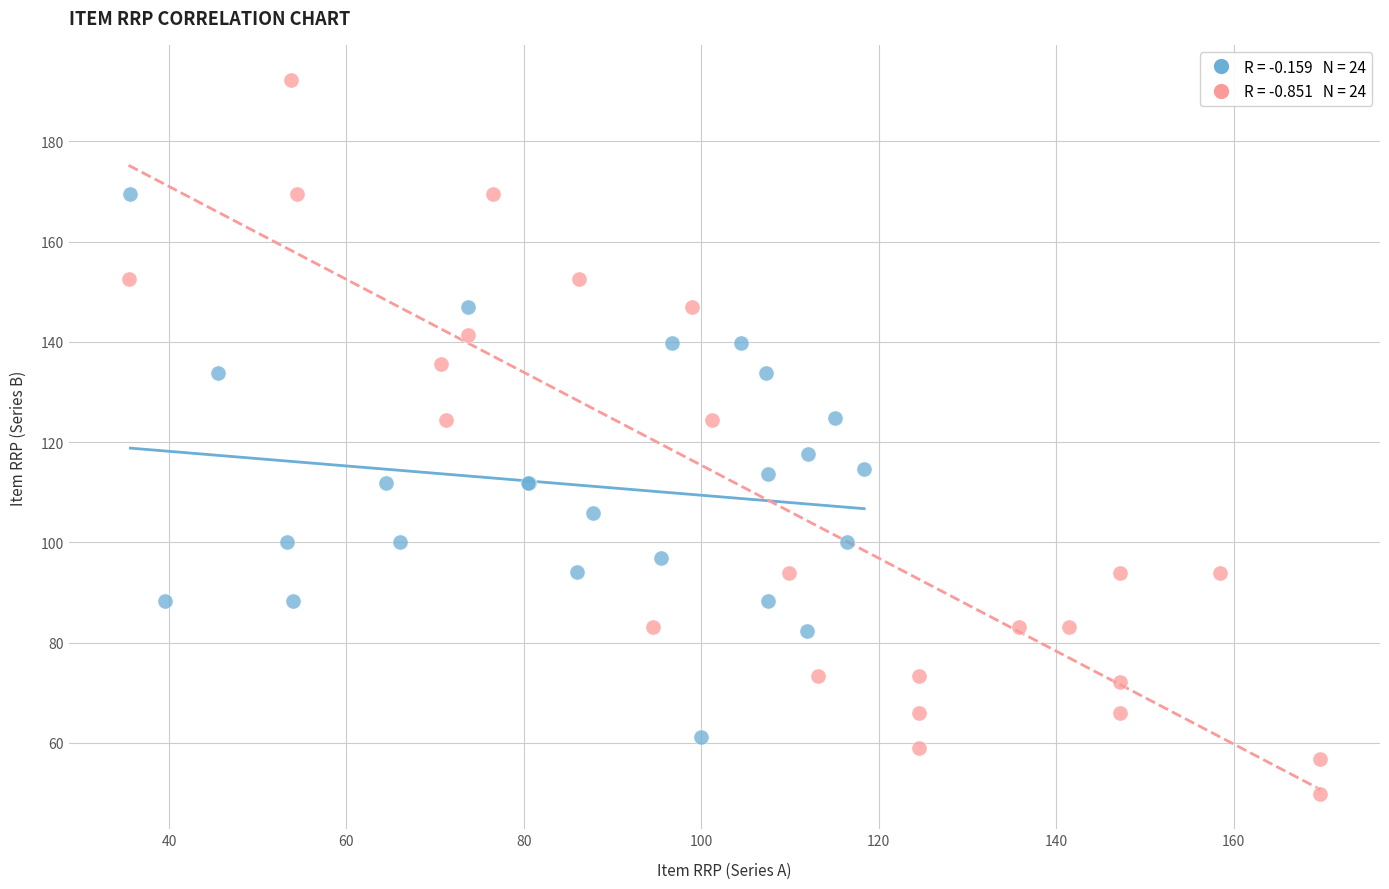

Which series reaches the minimum Y coordinate?

Series B